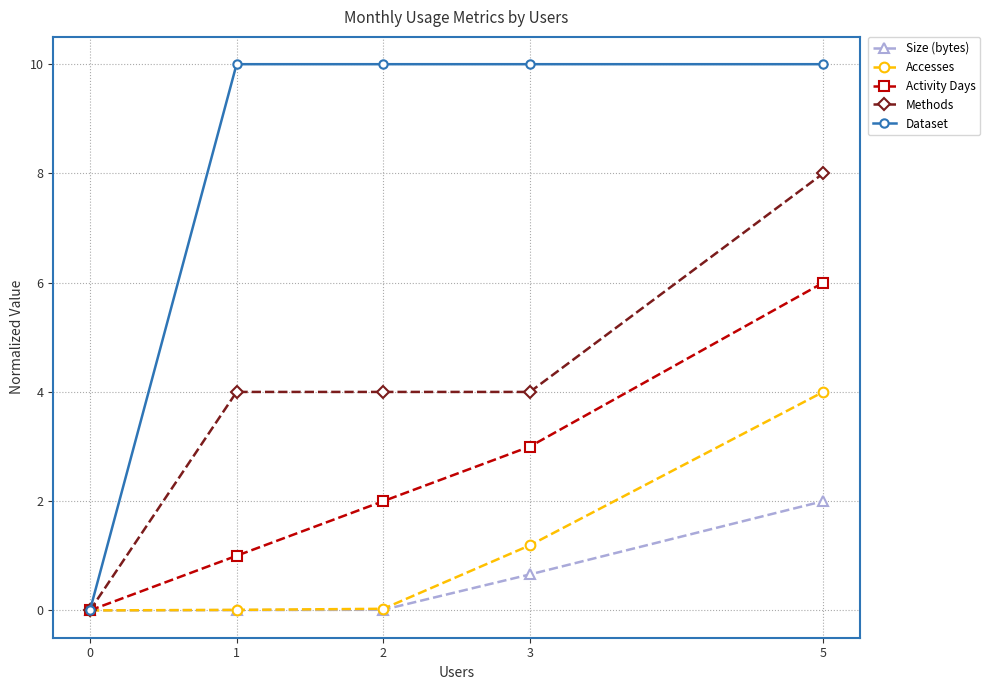

The value of Dataset at 1 is 10.0. True or false?

True